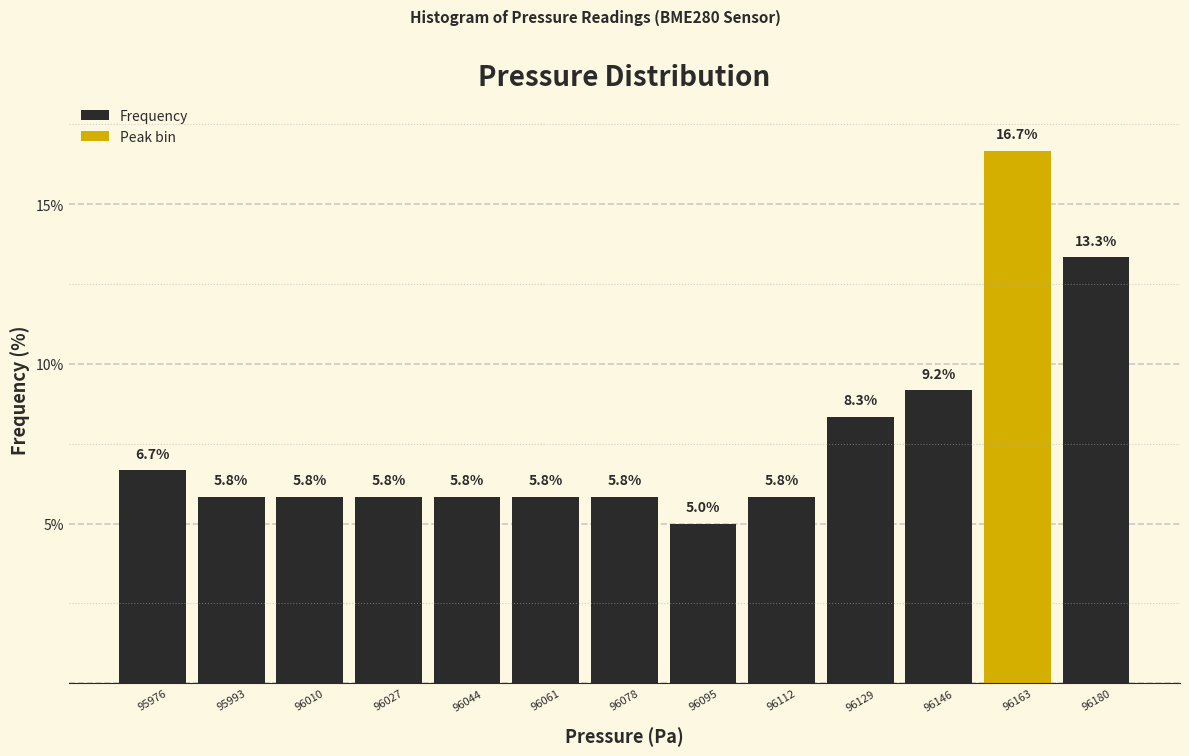

Reading left to right, list every bar in this chart as the range it spans on the x-axis followed by its height. The bar edges are not printed on the chart, so give them approximately, as read against the axis.

95968 to 95984: 6.7
95984 to 96002: 5.8
96002 to 96018: 5.8
96018 to 96036: 5.8
96036 to 96052: 5.8
96052 to 96070: 5.8
96070 to 96086: 5.8
96086 to 96104: 5.0
96104 to 96120: 5.8
96120 to 96138: 8.3
96138 to 96156: 9.2
96156 to 96172: 16.7
96172 to 96190: 13.3